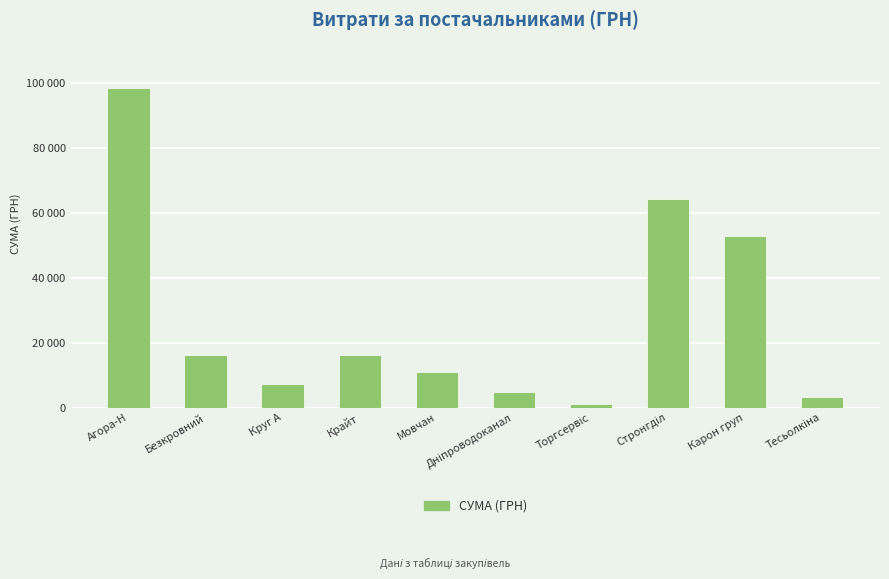

What is the value of the 1st bar from the left?

98651.6